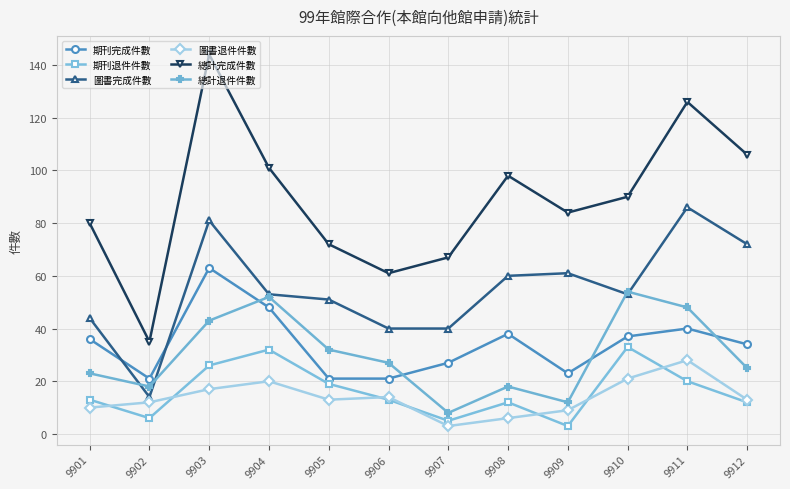

Which series changed the most between 9901 and 9903?

總計完成件數